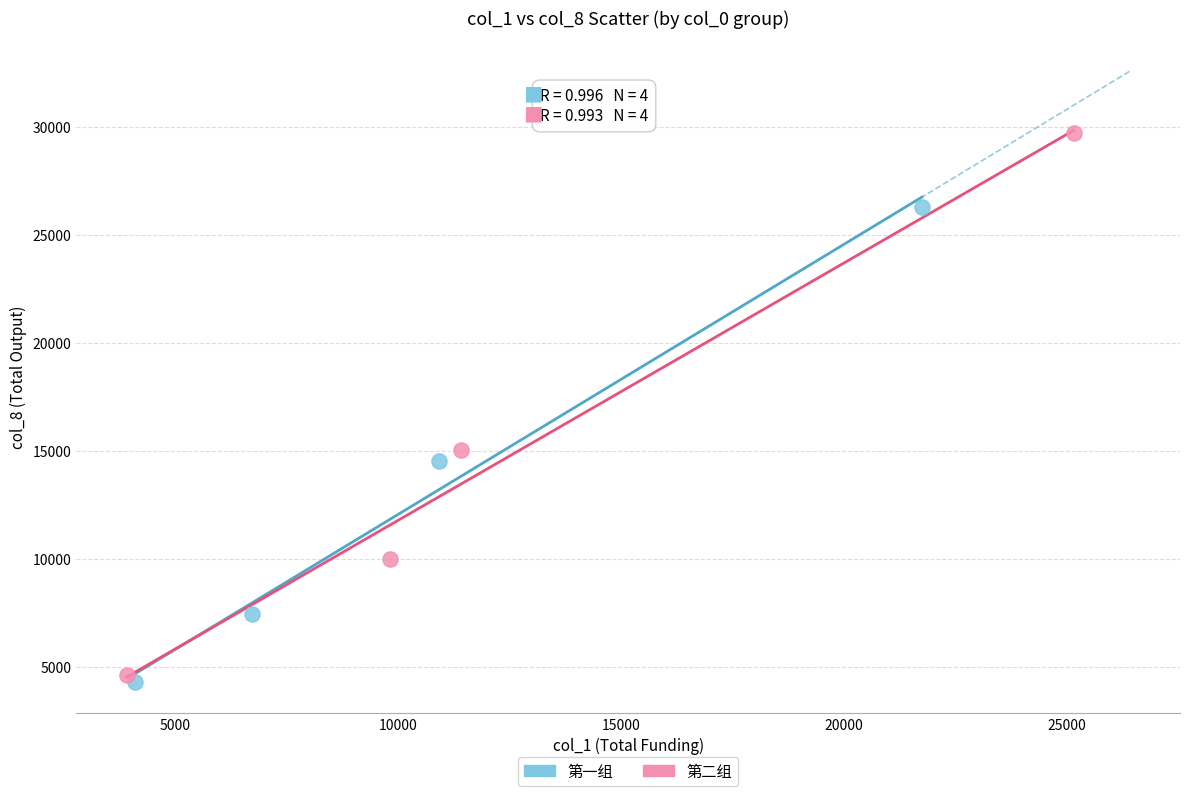

Which series contains the lowest Y value?

第一组